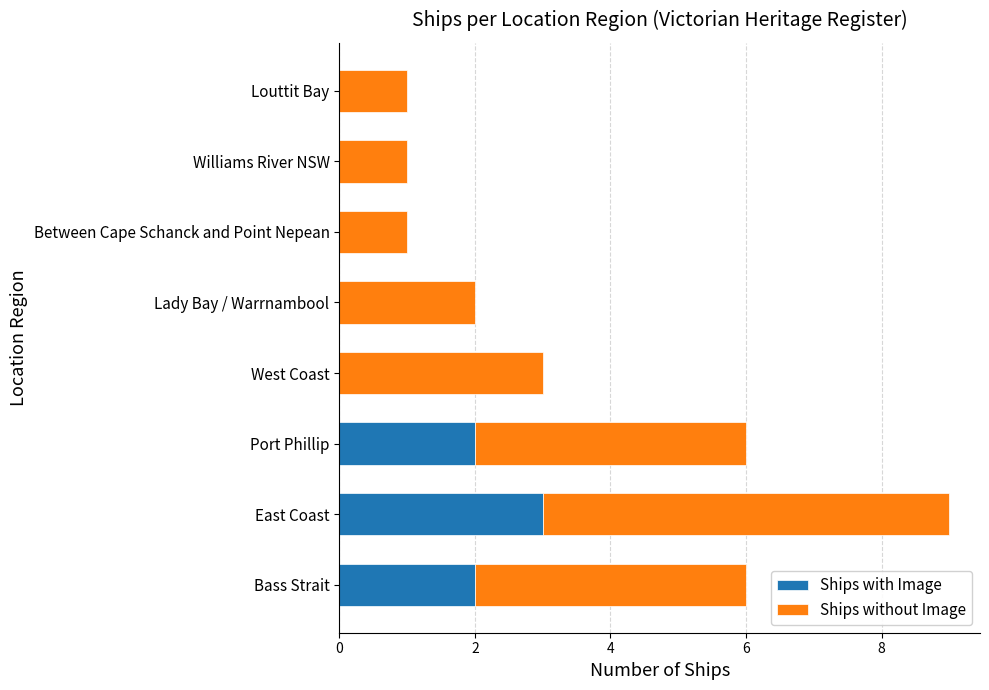

True or false: Ships with Image has a value of 1 at West Coast.

False